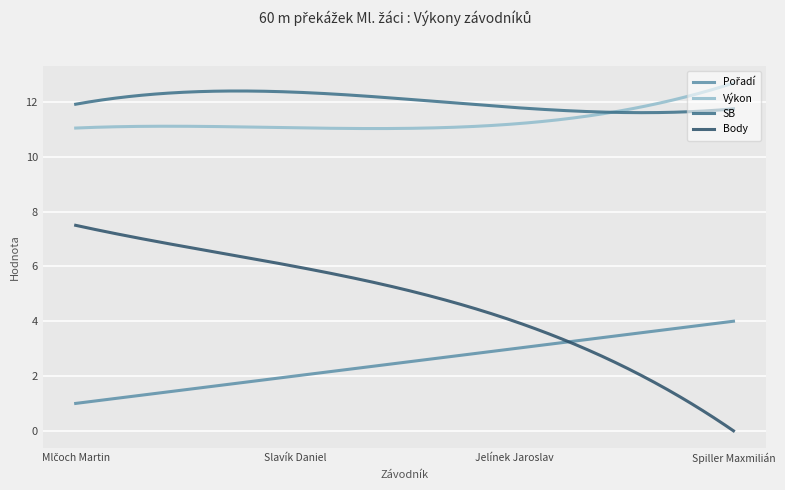

Which series has the widest spread of values?

Body